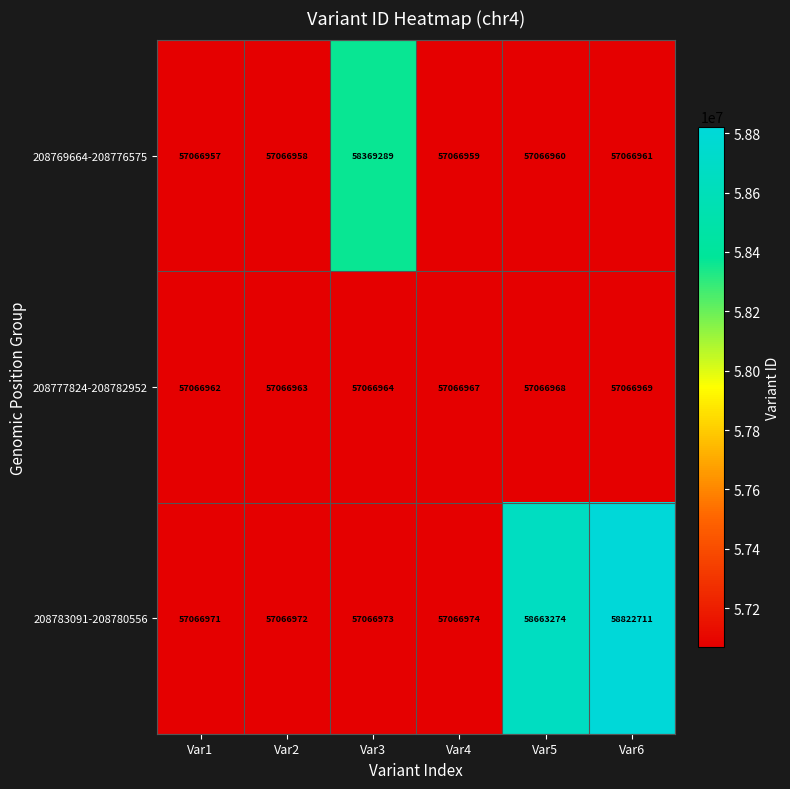

Rank the series at Var2 from lowest to highest value.

208769664-208776575, 208777824-208782952, 208783091-208780556